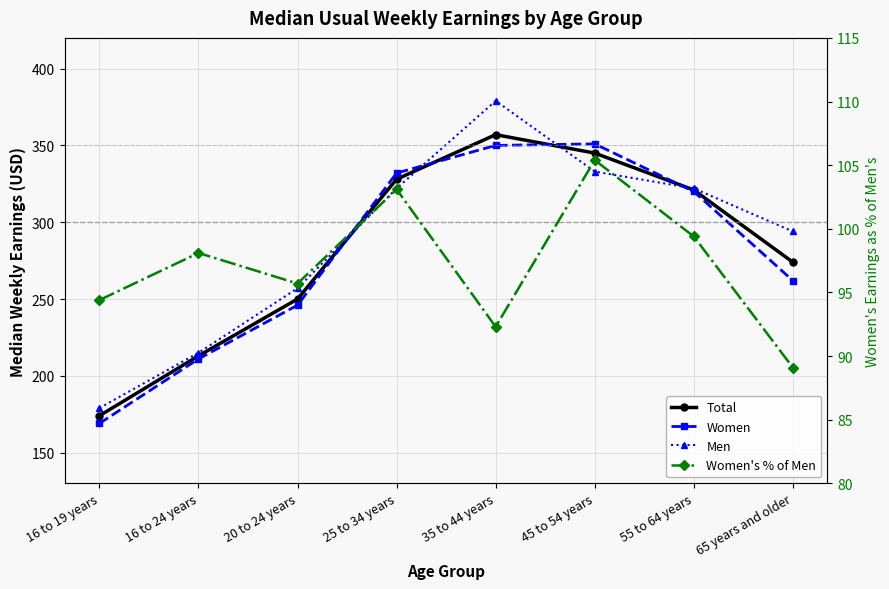

Reading left to right, extract all data points from this chart.

Total: 16 to 19 years=174.0	16 to 24 years=213.0	20 to 24 years=250.0	25 to 34 years=328.0	35 to 44 years=357.0	45 to 54 years=345.0	55 to 64 years=321.0	65 years and older=274.0
Women: 16 to 19 years=169.0	16 to 24 years=211.0	20 to 24 years=246.0	25 to 34 years=332.0	35 to 44 years=350.0	45 to 54 years=351.0	55 to 64 years=320.0	65 years and older=262.0
Men: 16 to 19 years=179.0	16 to 24 years=215.0	20 to 24 years=257.0	25 to 34 years=322.0	35 to 44 years=379.0	45 to 54 years=333.0	55 to 64 years=322.0	65 years and older=294.0
Women's % of Men: 16 to 19 years=94.4	16 to 24 years=98.1	20 to 24 years=95.7	25 to 34 years=103.1	35 to 44 years=92.3	45 to 54 years=105.4	55 to 64 years=99.4	65 years and older=89.1